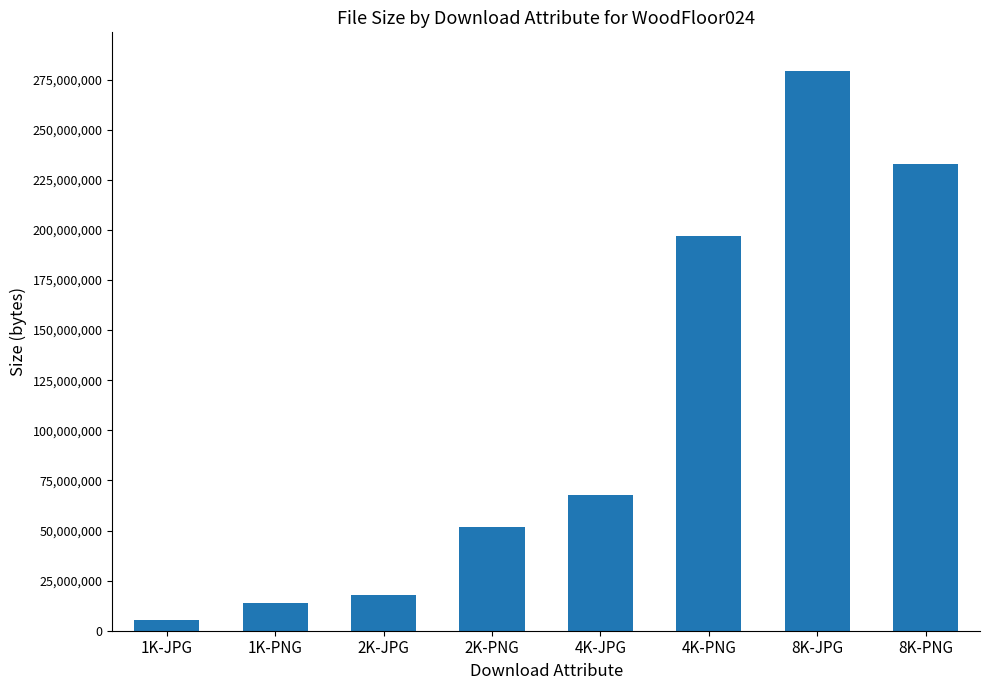

Approximately how many times larger is the value at 8K-JPG compared to 2K-JPG?

15.8